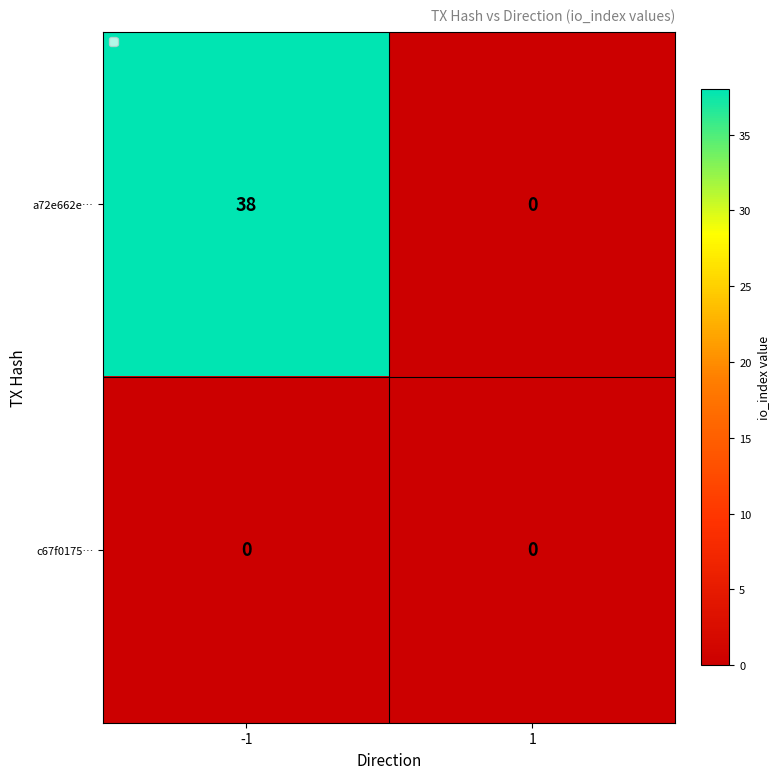

Reading left to right, extract all data points from this chart.

a72e662e…: 38	0
c67f0175…: 0	0